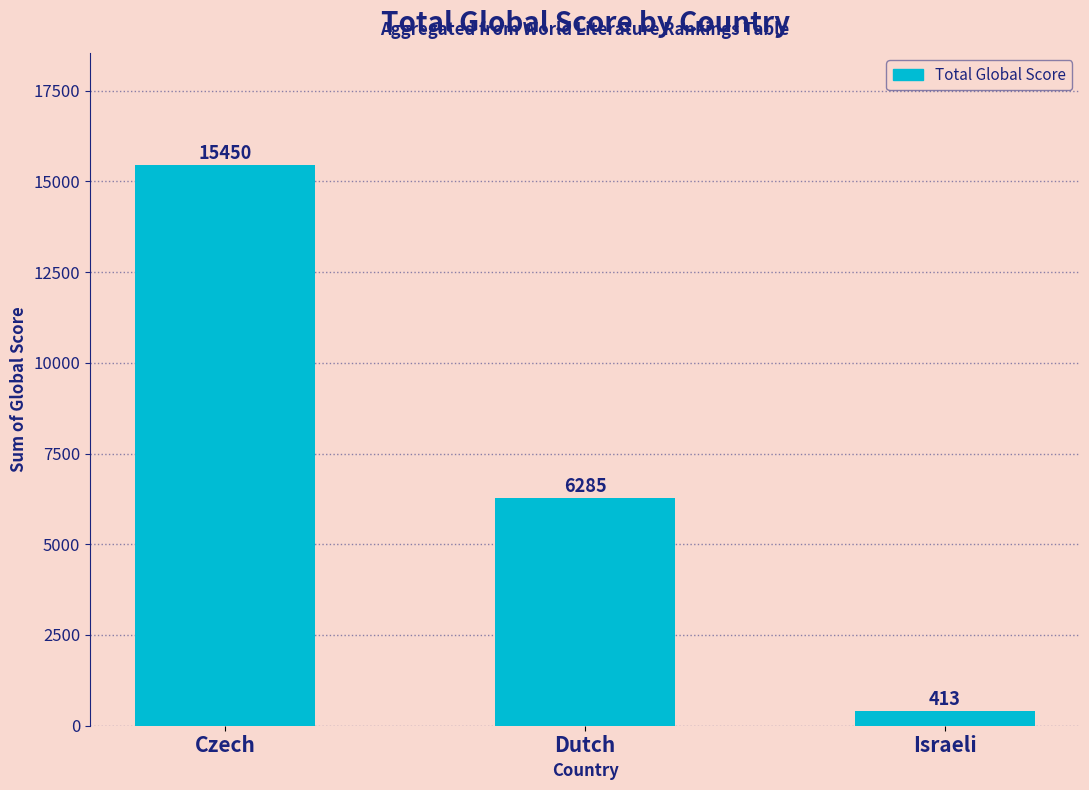

What is the difference between the maximum and minimum values?

15037